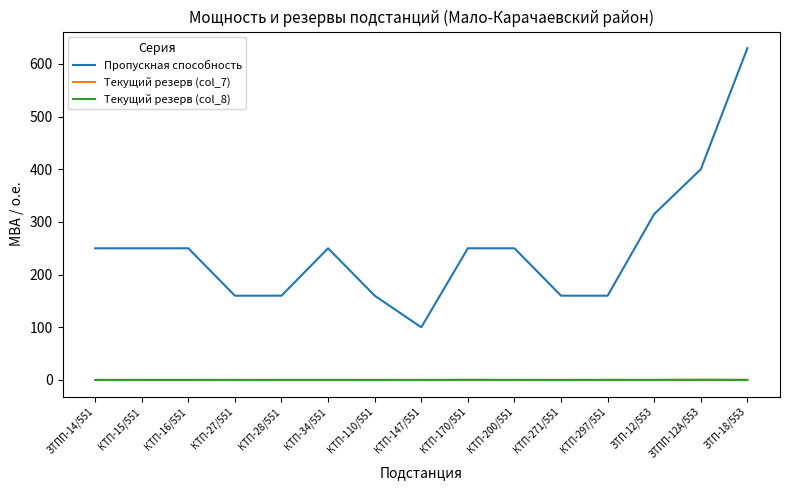

How many lines are shown in the chart?

3